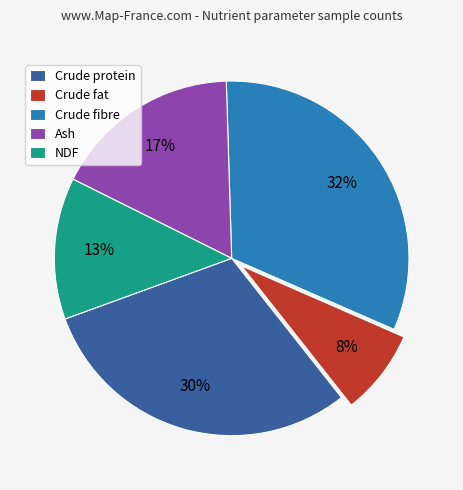

How many segments does this pie chart have?

5